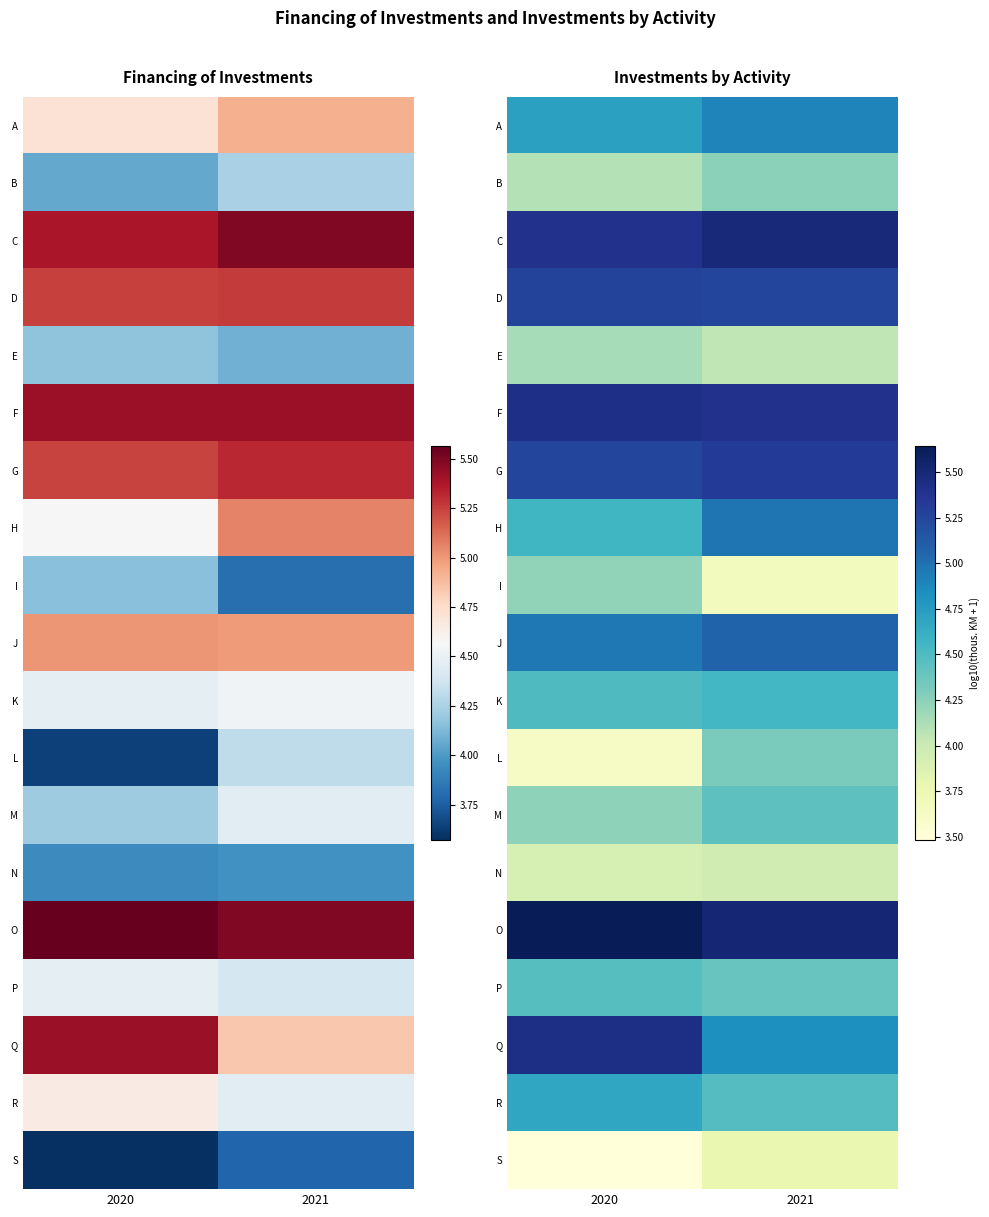

At how many categories does at least one series exceed 4?

2